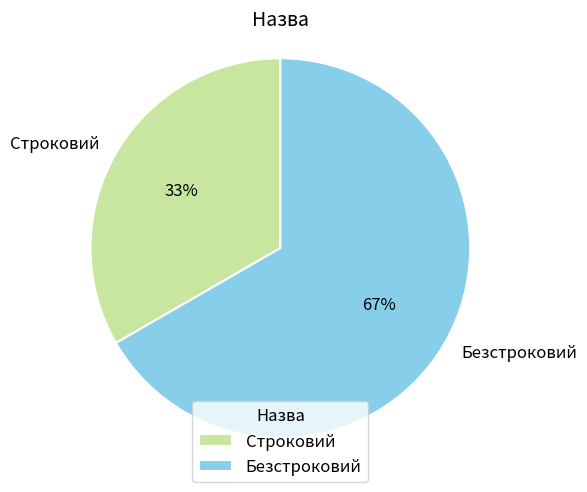

How many slices are in this pie chart?

2